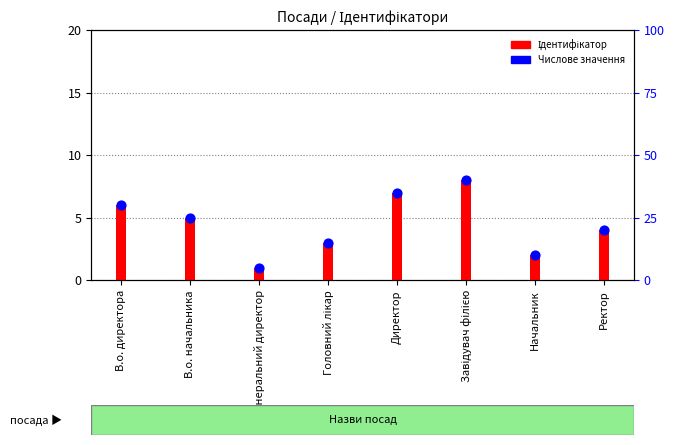

At which category is the sum across all series the highest?

Завідувач філією